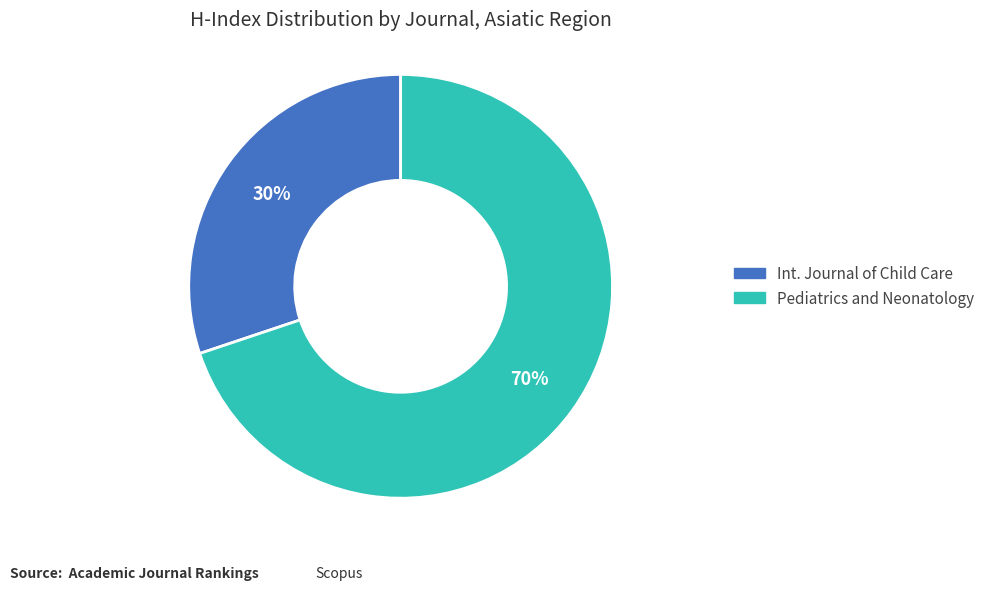

To the nearest percent, what is the difference between the largest and smallest slice percentages?

40%